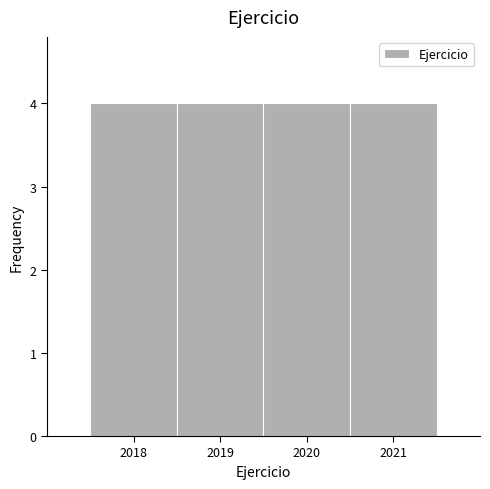

Reading left to right, transcribe this chart: for each bar, give the range it covers on the x-axis and its height. The values are not printed on the chart, so give them approximately, as read against the axis.

2017.5 to 2018.5: 4
2018.5 to 2019.5: 4
2019.5 to 2020.5: 4
2020.5 to 2021.5: 4